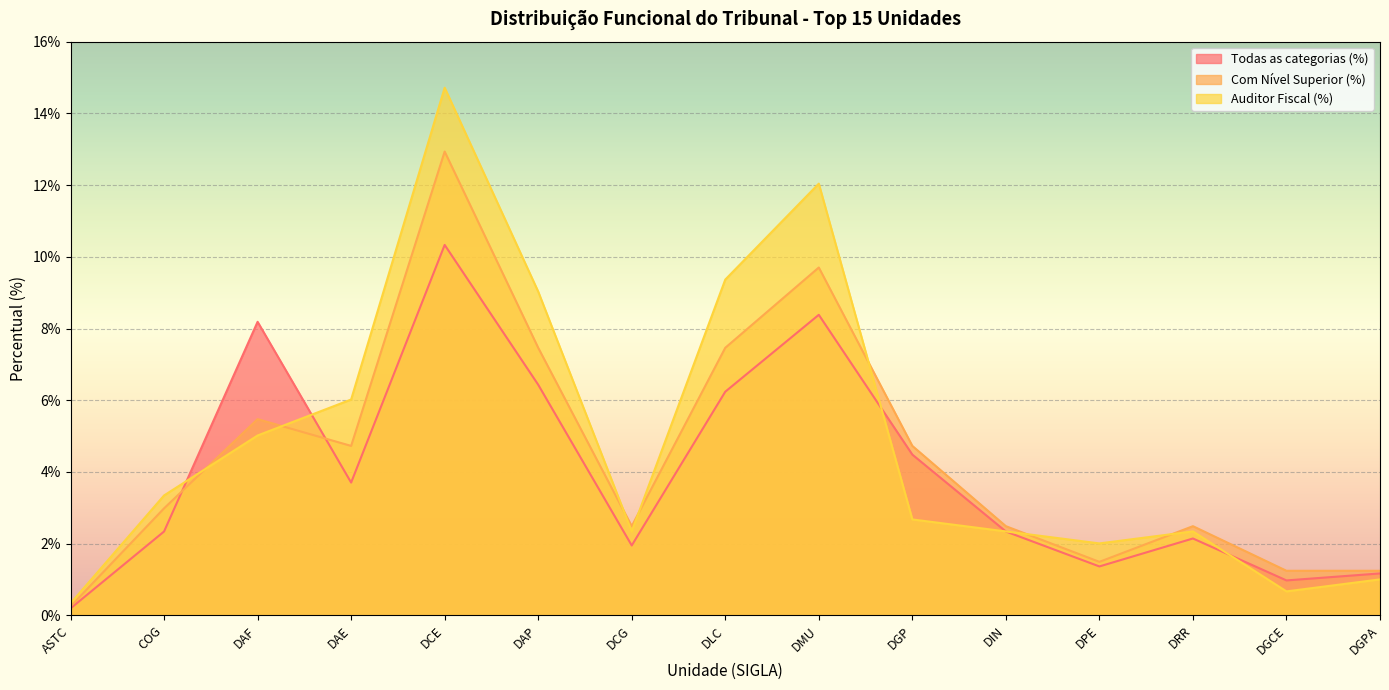

Read the Auditor Fiscal (%) value at DRR.

2.3